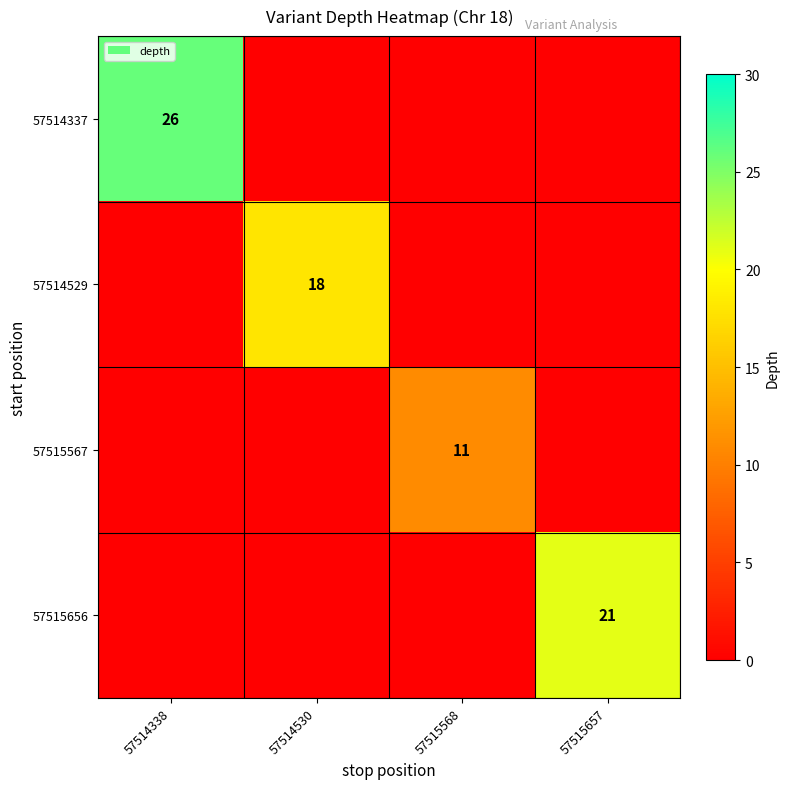

Is the value of 57515567 at 57515568 greater than the value of 57514529 at 57514530?

No